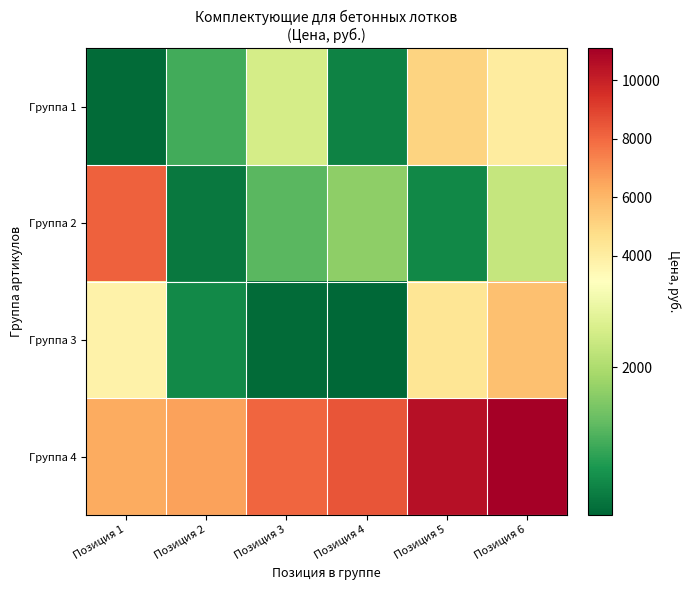

Count the number of data series in this chart.

4